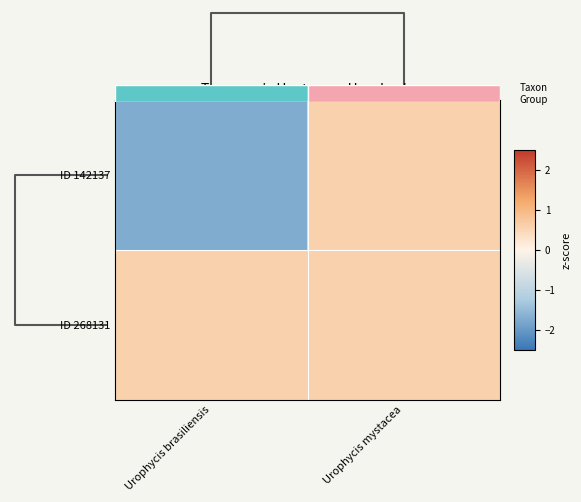

Between Urophycis brasiliensis and Urophycis mystacea, which is larger?

Urophycis mystacea